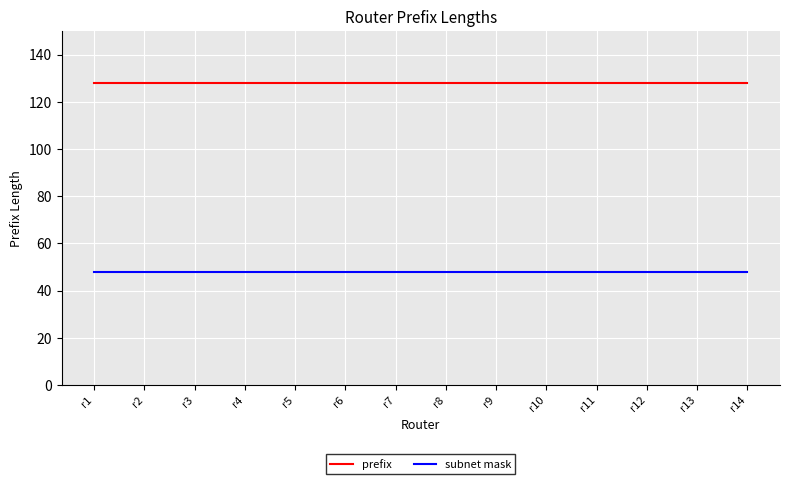

At how many categories does at least one series exceed 100?

14